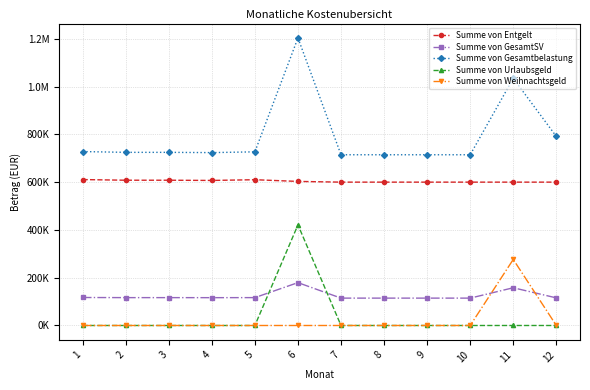

What are all the series names shown in the legend?

Summe von Entgelt, Summe von GesamtSV, Summe von Gesamtbelastung, Summe von Urlaubsgeld, Summe von Weihnachtsgeld